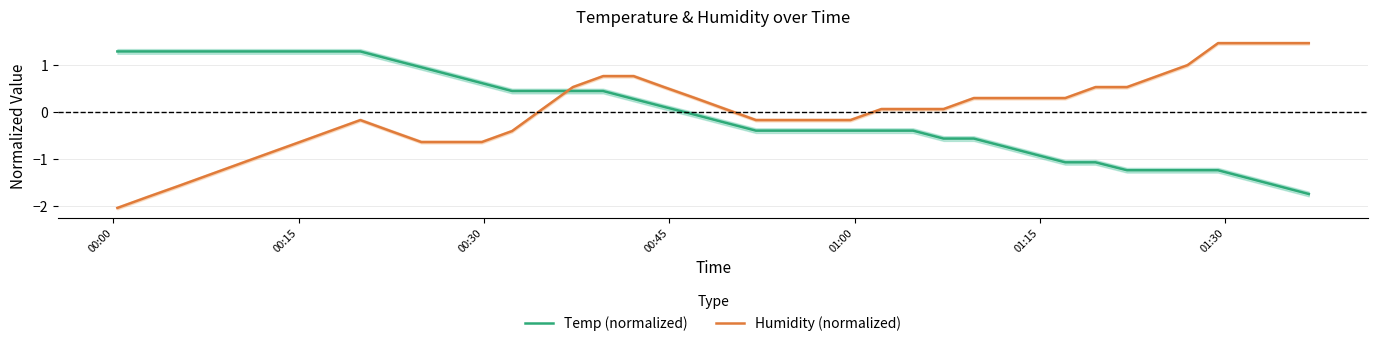

True or false: Temp (normalized) and Humidity (normalized) intersect in this chart.

True